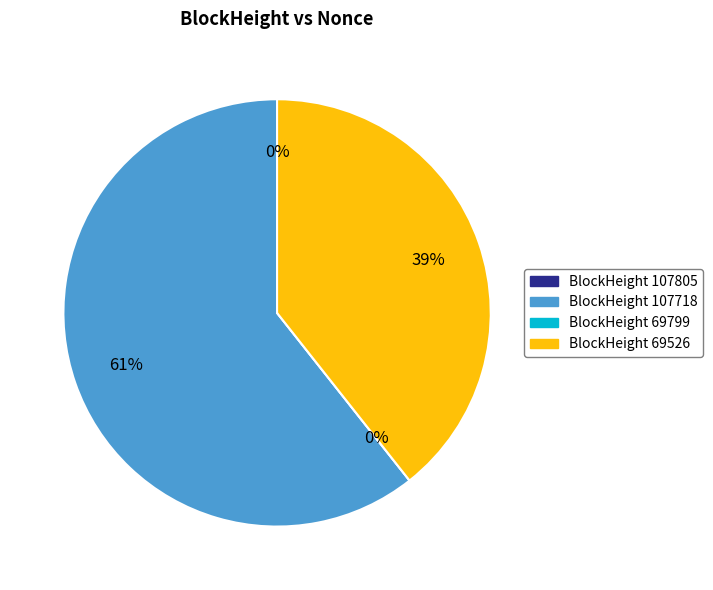

Is there any slice that represents more than half of the pie?

Yes